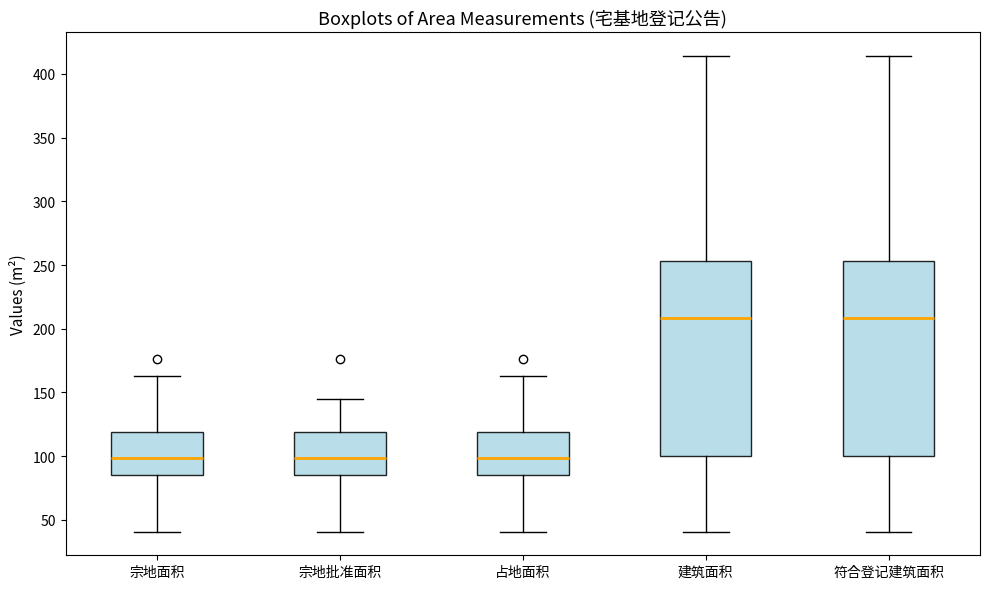

Reading left to right, read every box against the y-axis: the position of its median line, the range the box covers, and the ends of its whiskers. The values are not printed on the chart, so give them approximately, as read against the axis.

宗地面积: median 100, box 85 to 120, whiskers 40 to 165
宗地批准面积: median 100, box 85 to 120, whiskers 40 to 145
占地面积: median 100, box 85 to 120, whiskers 40 to 165
建筑面积: median 210, box 100 to 255, whiskers 40 to 415
符合登记建筑面积: median 210, box 100 to 255, whiskers 40 to 415